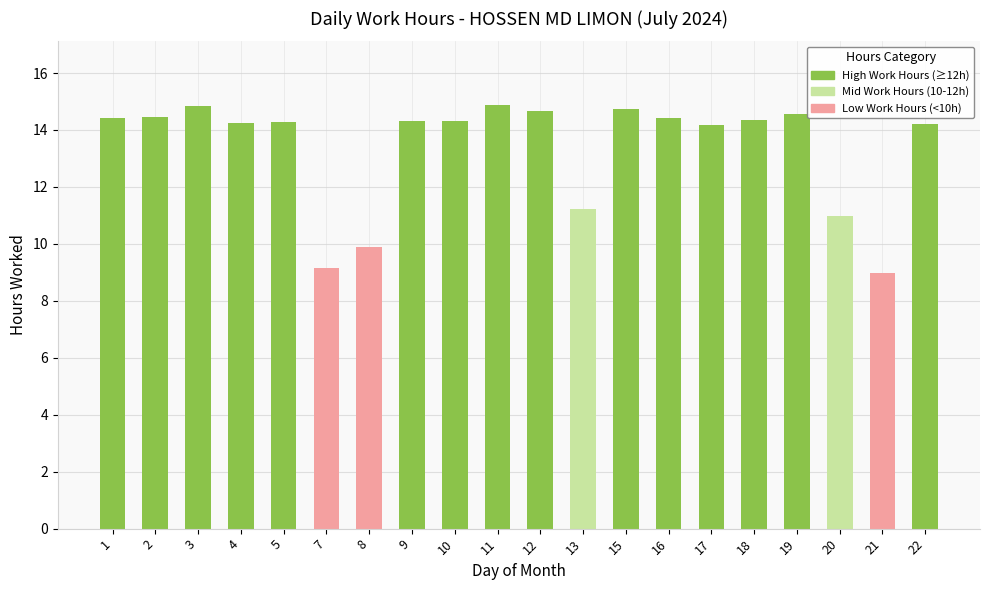

Where does the data first go above 14?

1